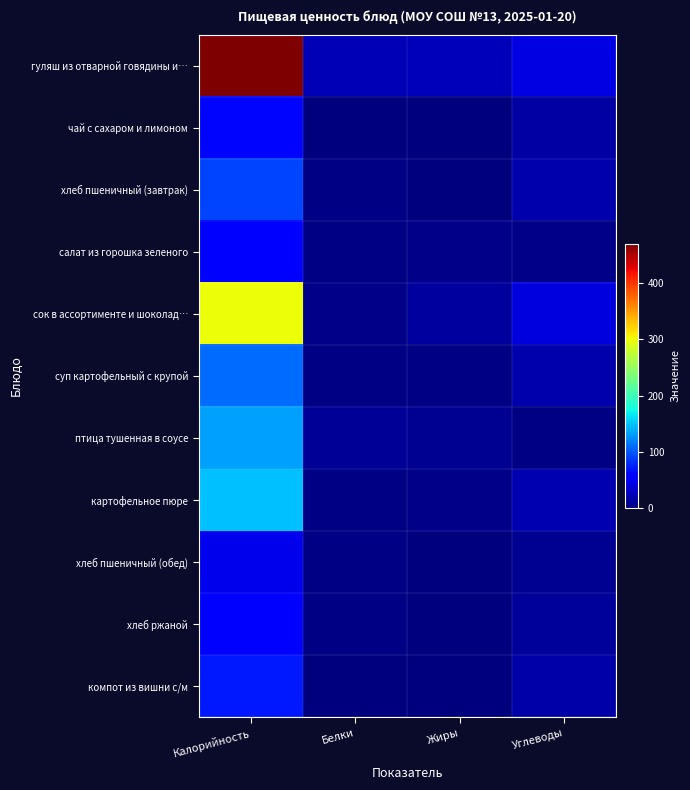

Reading left to right, transcribe all the data shown in this chart.

гуляш из отварной говядины и…: Калорийность=470	Белки=23	Жиры=24	Углеводы=41
чай с сахаром и лимоном: Калорийность=61	Белки=0	Жиры=0	Углеводы=15
хлеб пшеничный (завтрак): Калорийность=90	Белки=3	Жиры=0	Углеводы=19
салат из горошка зеленого: Калорийность=57	Белки=2	Жиры=4	Углеводы=4
сок в ассортименте и шоколад…: Калорийность=301	Белки=5	Жиры=14	Углеводы=40
суп картофельный с крупой: Калорийность=110	Белки=3	Жиры=3	Углеводы=19
птица тушенная в соусе: Калорийность=133	Белки=10	Жиры=8	Углеводы=3
картофельное пюре: Калорийность=148	Белки=3	Жиры=5	Углеводы=21
хлеб пшеничный (обед): Калорийность=45	Белки=2	Жиры=0	Углеводы=9
хлеб ржаной: Калорийность=59	Белки=2	Жиры=0	Углеводы=12
компот из вишни с/м: Калорийность=70	Белки=0	Жиры=0	Углеводы=17